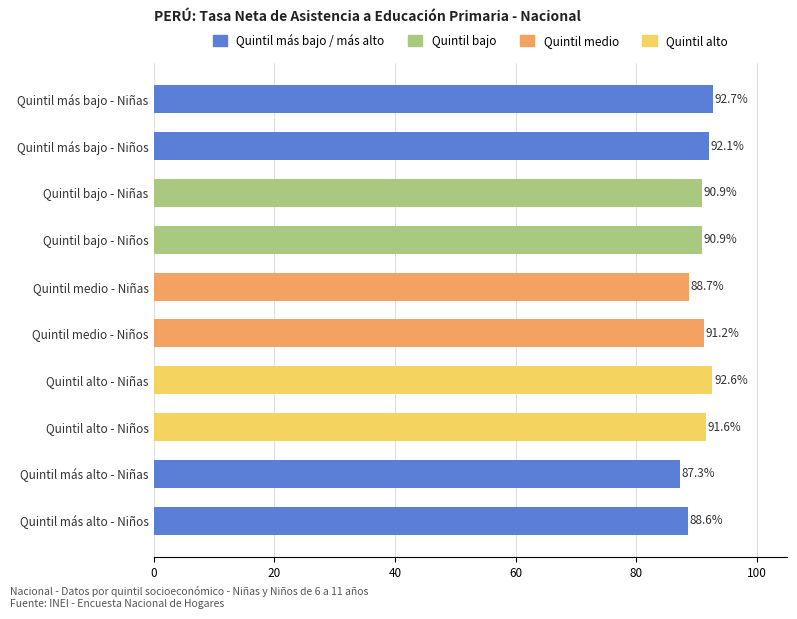

What is the greatest value displayed?

92.7